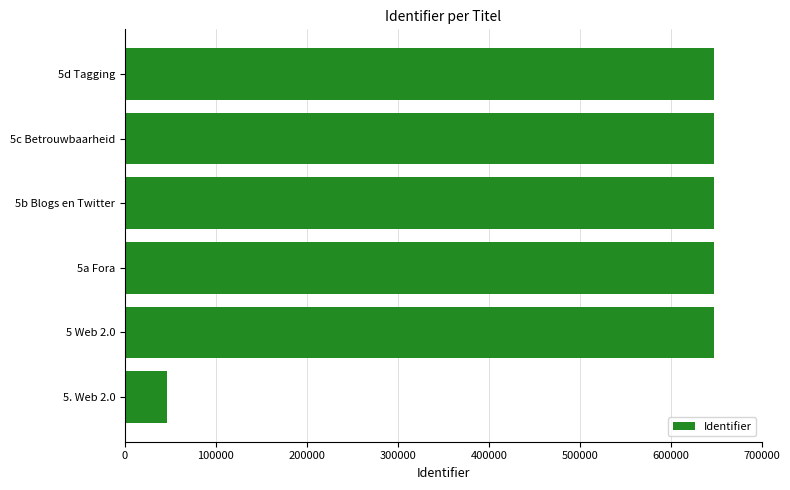

Are the bars horizontal?

Yes